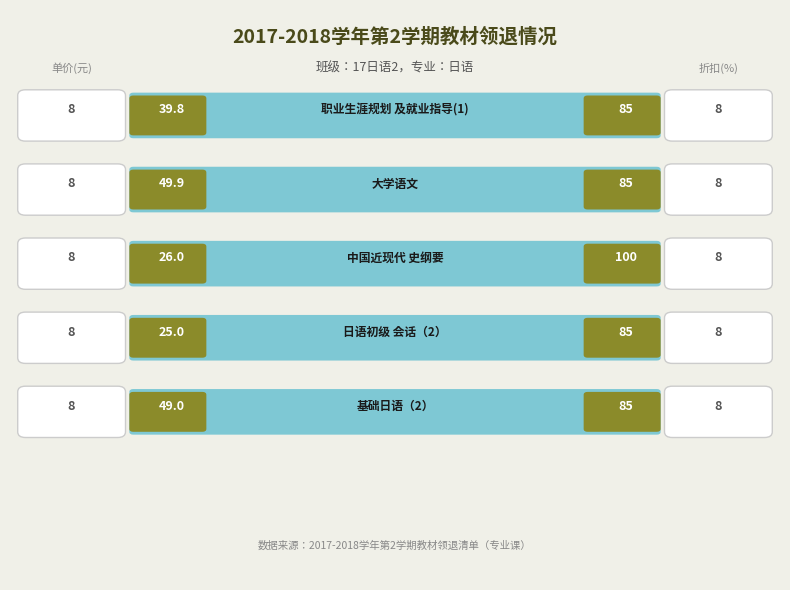

The value of 领书(册) at 基础日语（2） is 49.0. True or false?

True